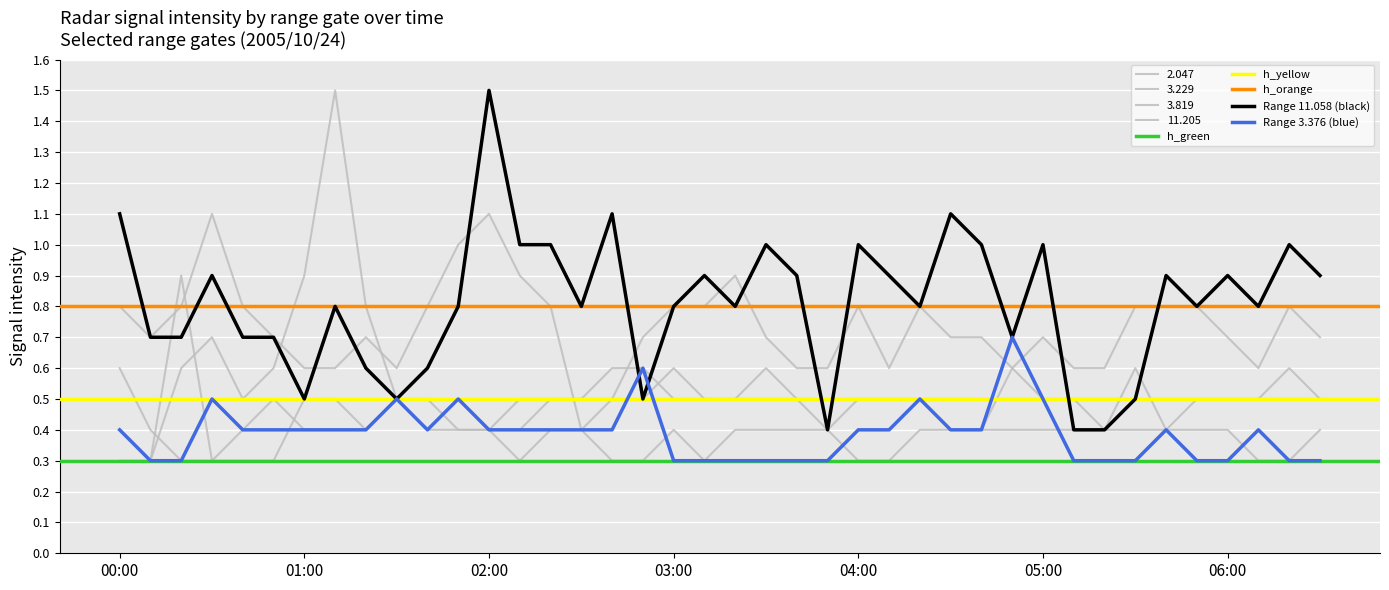

Where is the first local minimum for 11.058?

01:00